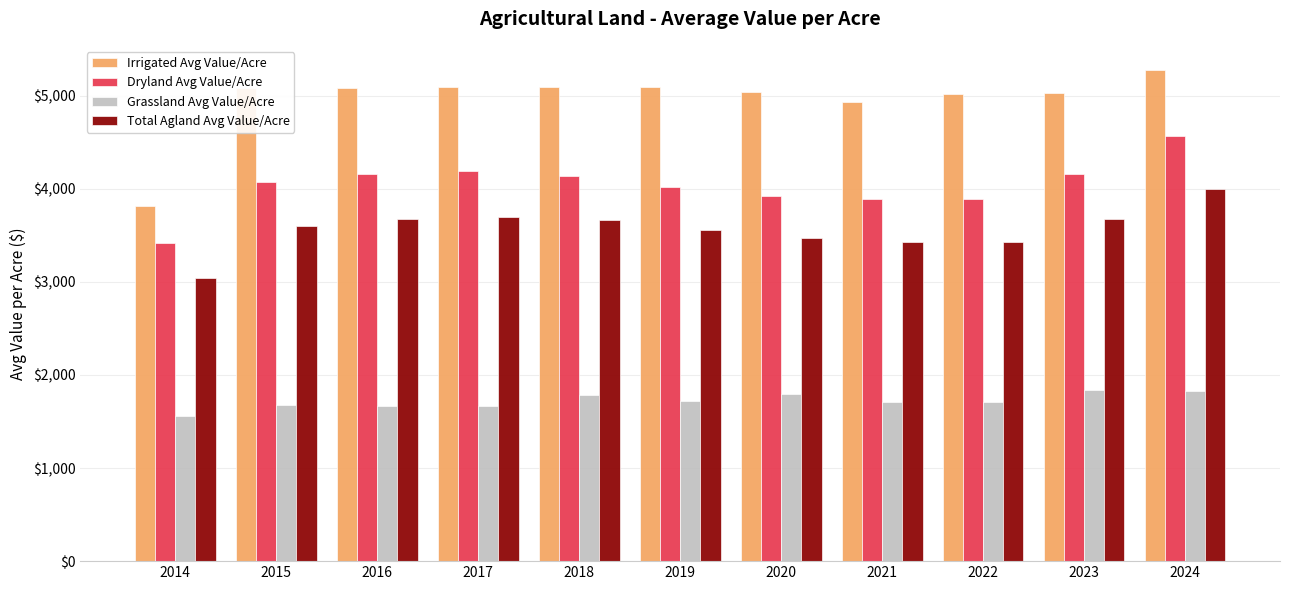

What is the smallest value displayed?

1564.4